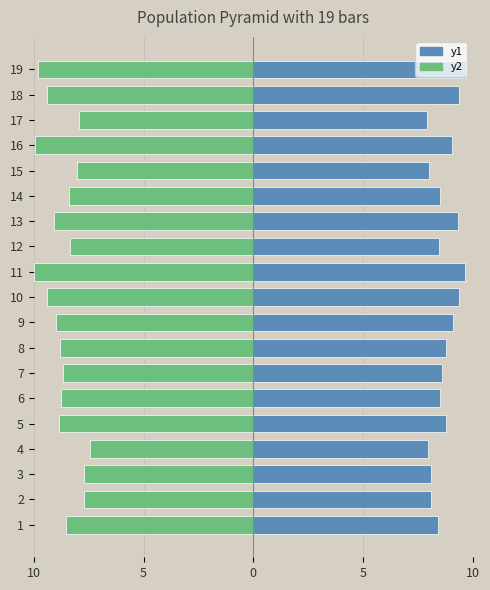

What are all the series names shown in the legend?

y1, y2